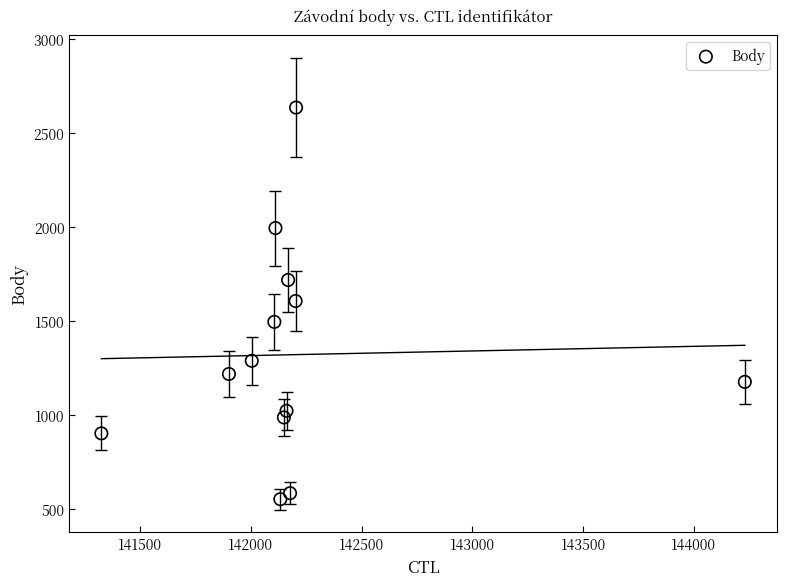

What is the range of X values (max minus min)?

2905